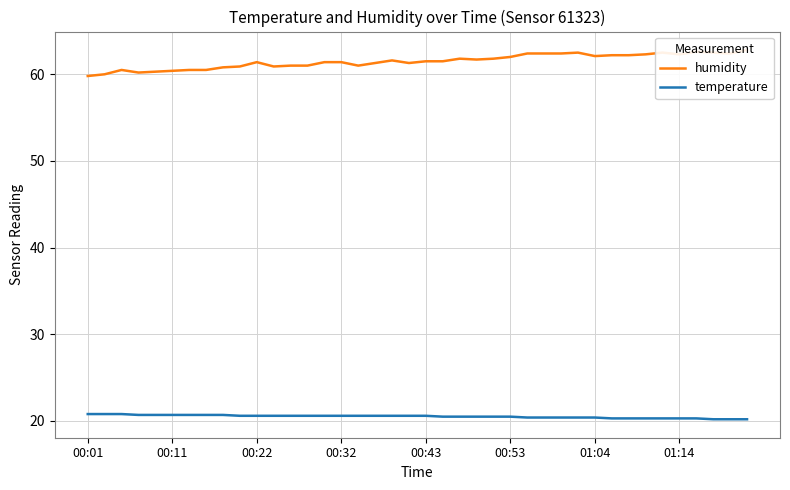

Rank the series at 27 from lowest to highest value.

temperature, humidity